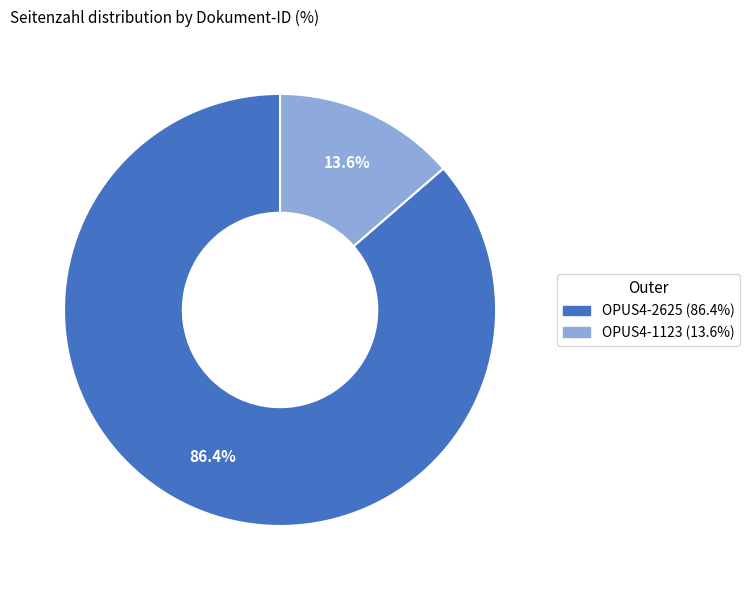

Is it true that OPUS4-1123 is 21% of the pie?

False